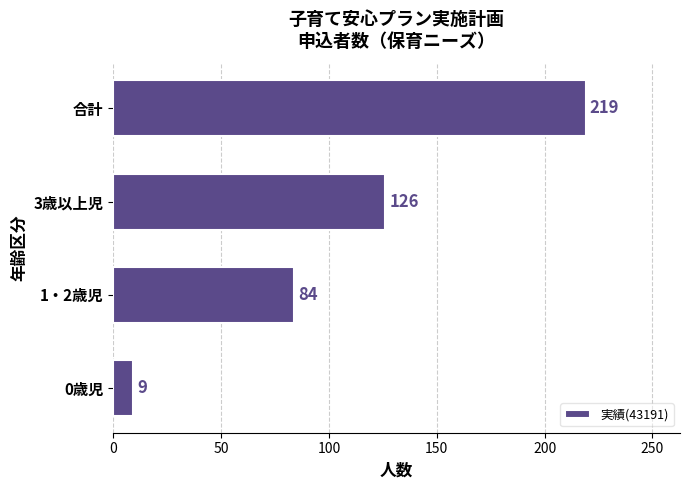

How many distinct data groups are displayed?

1